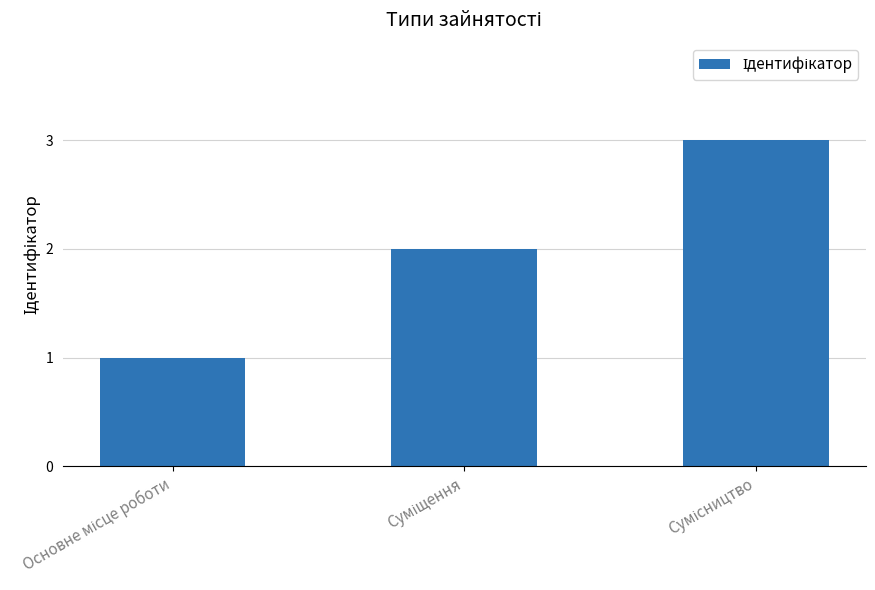

What is the greatest value displayed?

3